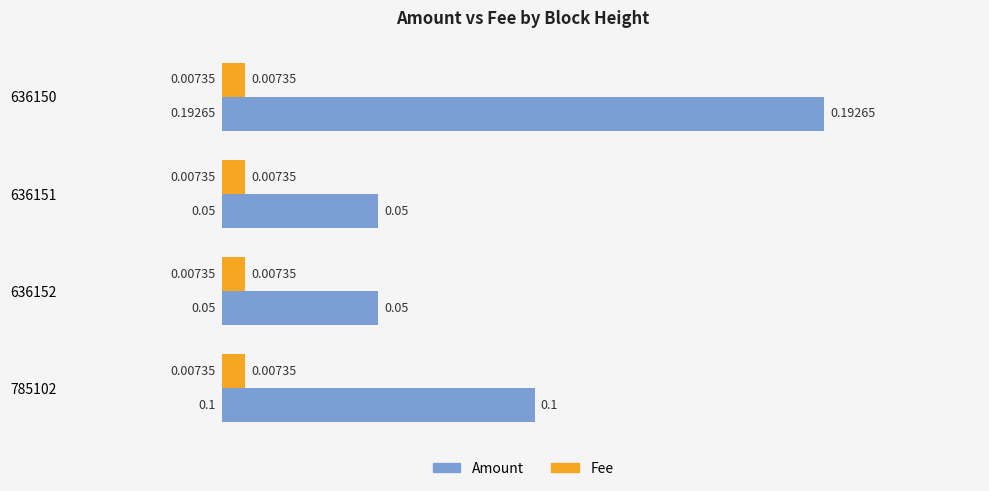

Rank the series at 636152 from highest to lowest value.

Amount, Fee